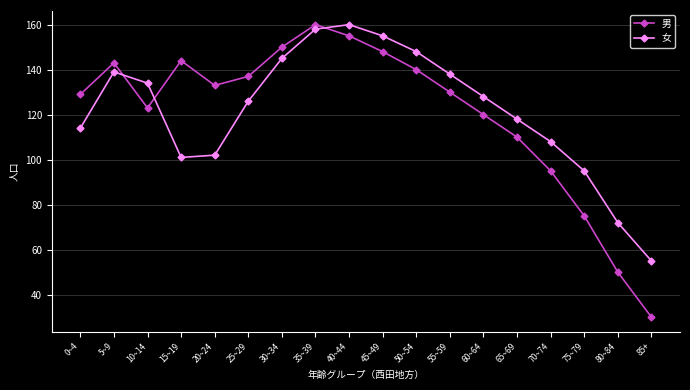

What is the spread (max minus min) of values at 60~64?

8